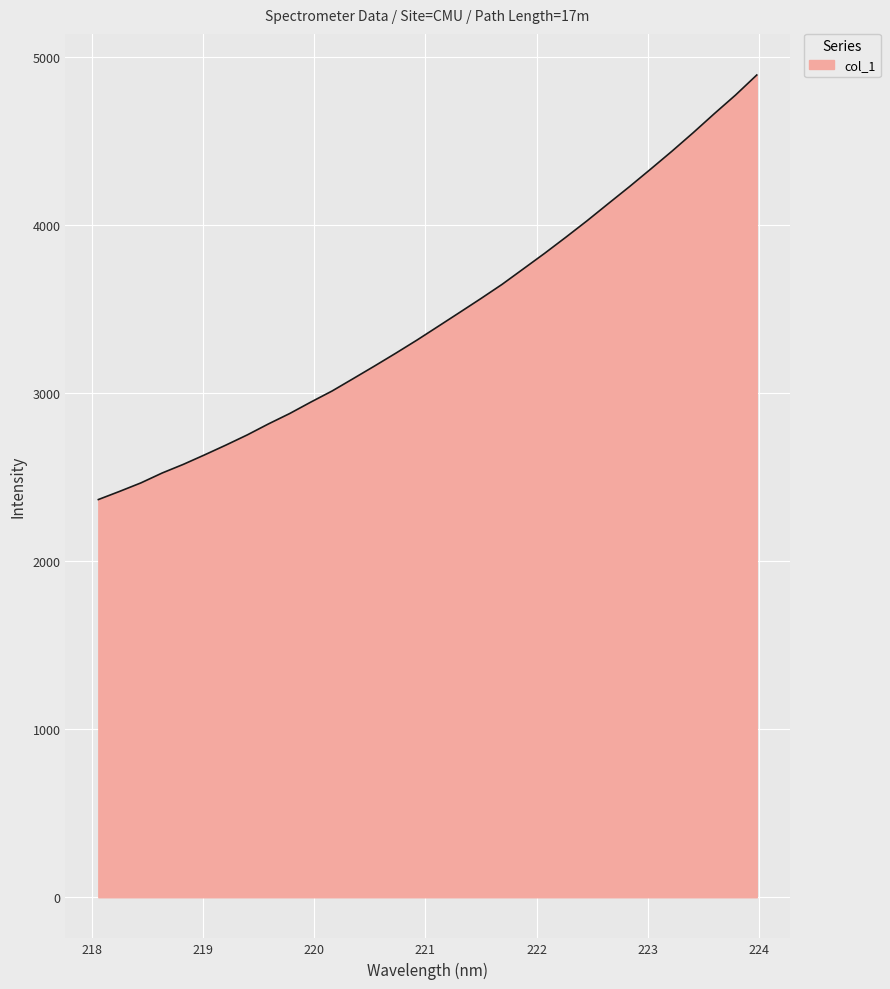

What is the minimum value shown in the chart?

2366.9